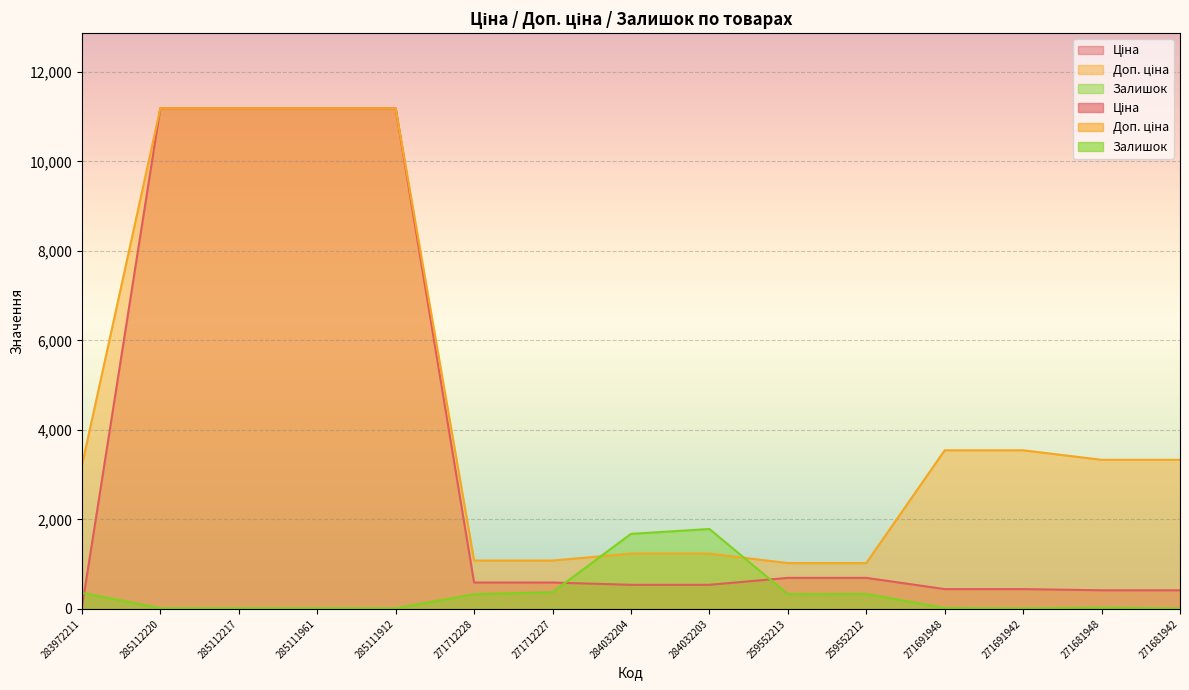

What are all the series names shown in the legend?

Ціна, Доп. ціна, Залишок